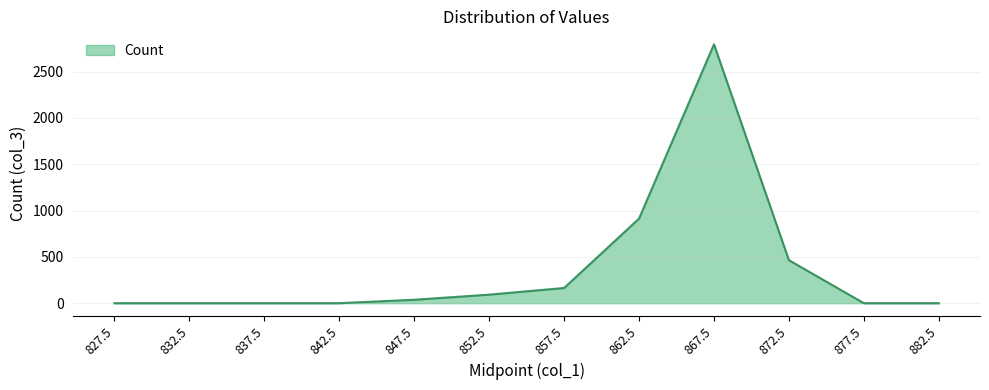

What is the difference between the values at 832.5 and 872.5?

464